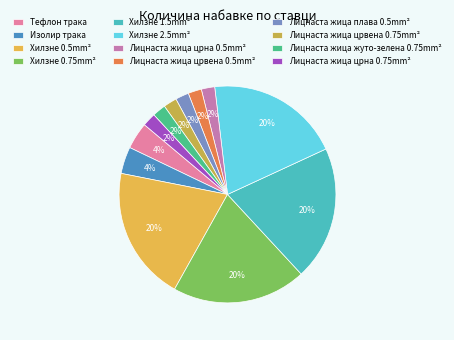

Which slice is the largest?

Хилзне 0.5mm²